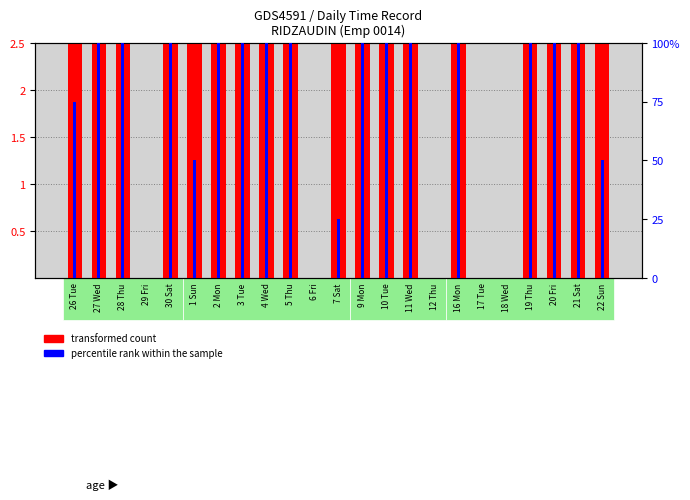

Reading left to right, extract all data points from this chart.

transformed count: 9.6	9.4	9.6	0.0	9.7	8.4	9.4	9.4	9.4	9.5	0.0	4.9	9.4	9.5	9.5	0.0	9.7	0.0	0.0	9.6	9.8	10.4	8.1
percentile rank within the sample: 75.0	100.0	100.0	0.0	100.0	50.0	100.0	100.0	100.0	100.0	0.0	25.0	100.0	100.0	100.0	0.0	100.0	0.0	0.0	100.0	100.0	100.0	50.0